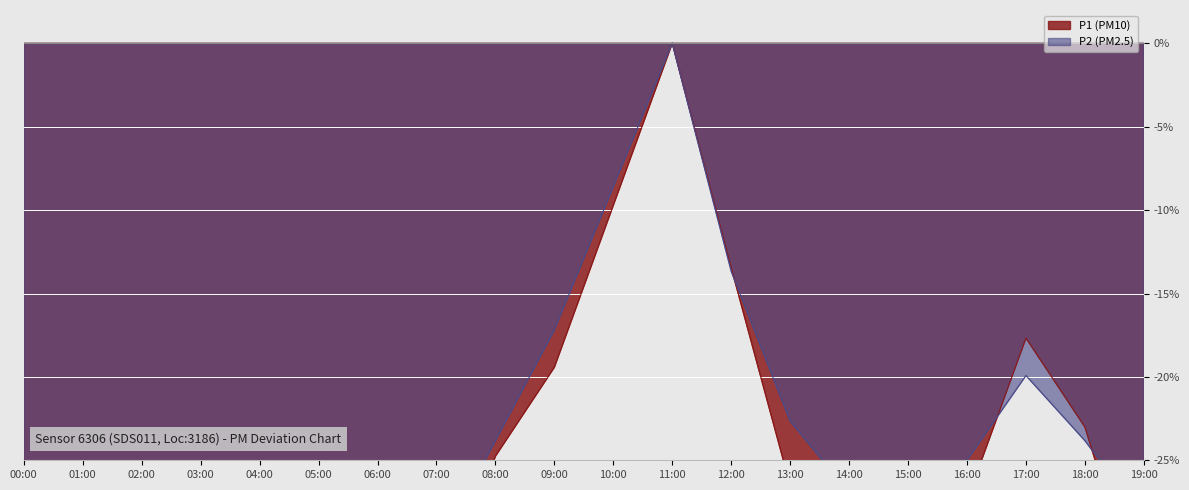

Does the chart display data point markers on the line(s)?

No